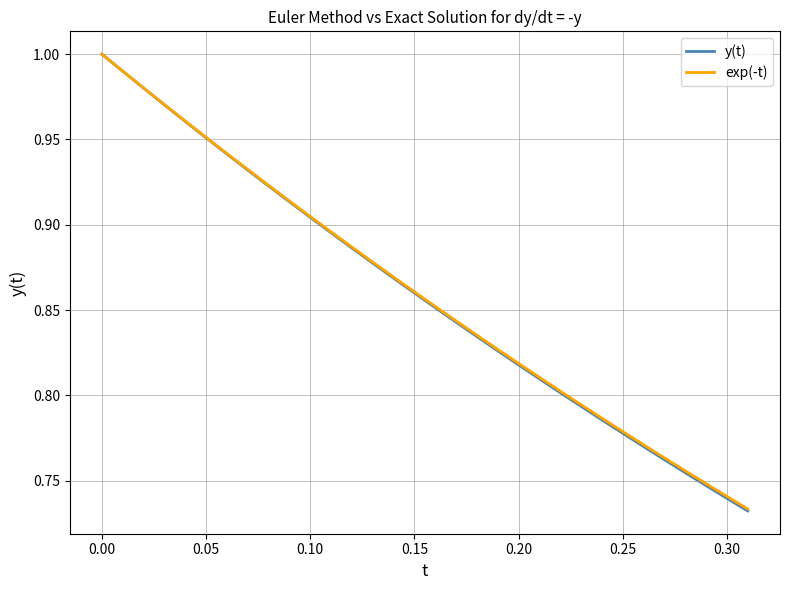

Which series has the largest range (max minus min)?

y(t)